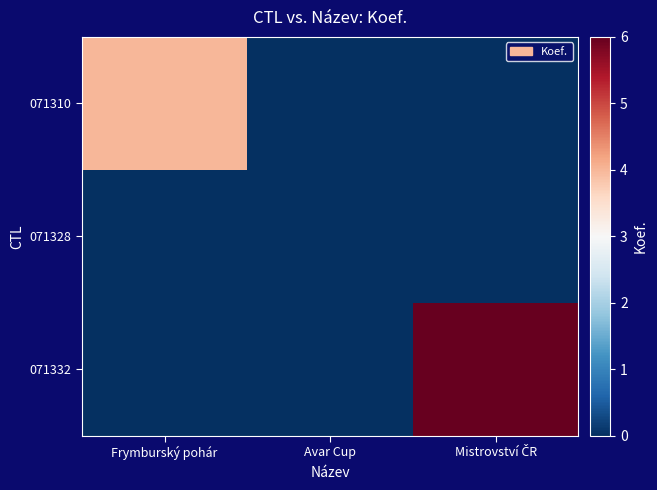

Rank the series by their average value, from lowest to highest.

071328, 071310, 071332